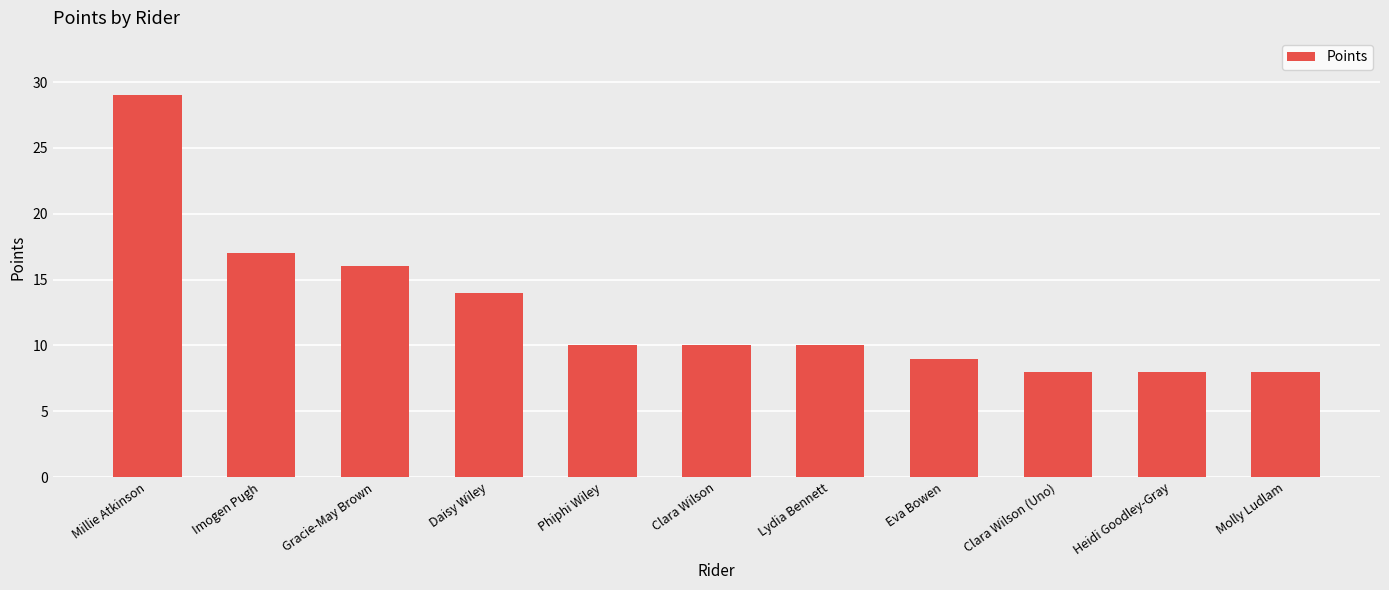

At which label does the data first exceed 10?

Millie Atkinson